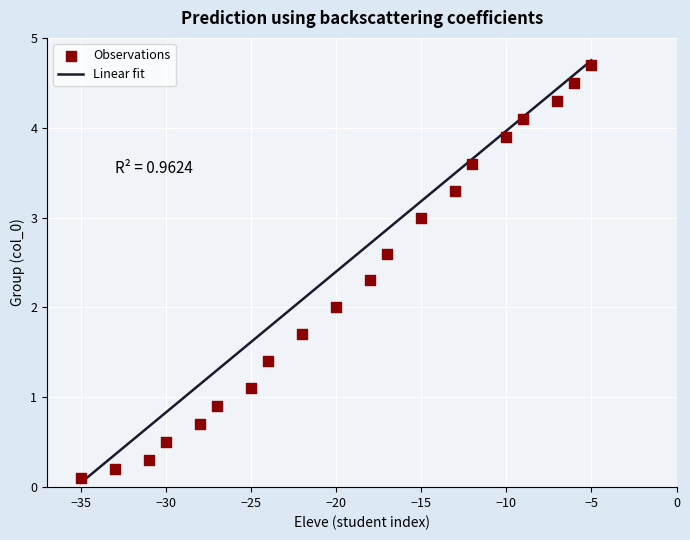

What is the range of X values (max minus min)?

30.0